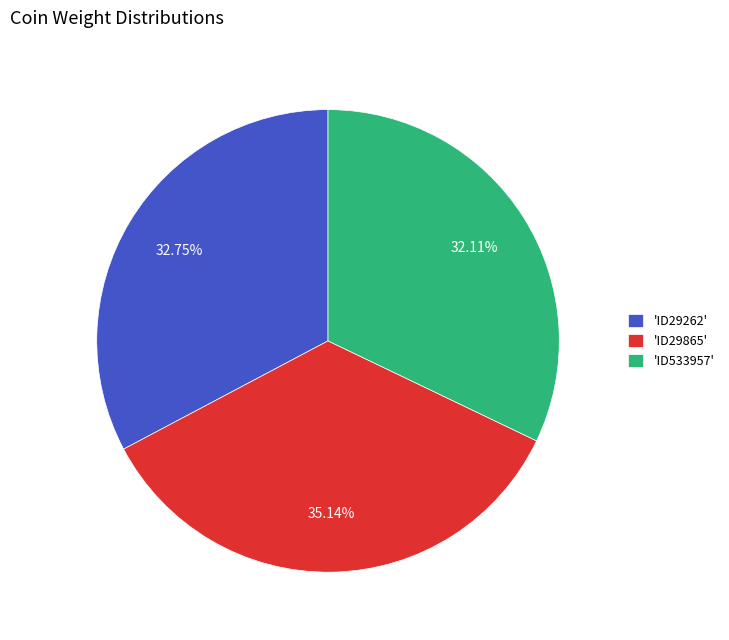

Is there any slice that represents more than half of the pie?

No